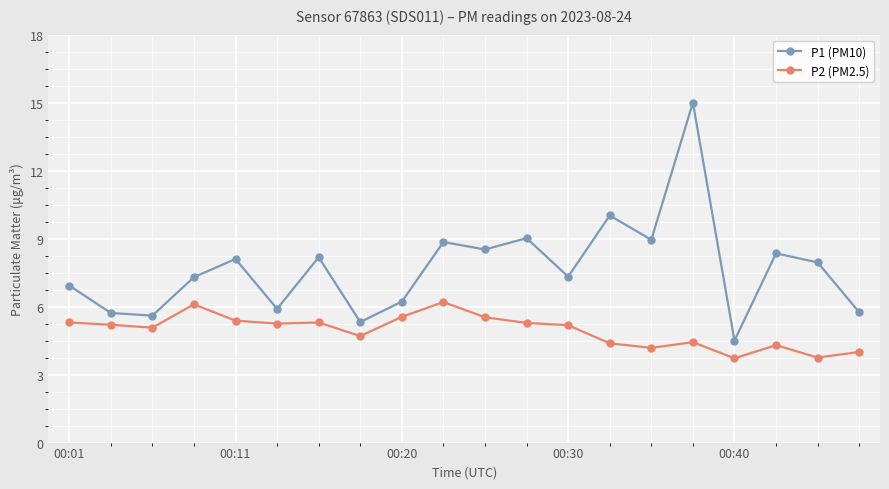

True or false: P1 (PM10) and P2 (PM2.5) cross at least once.

False